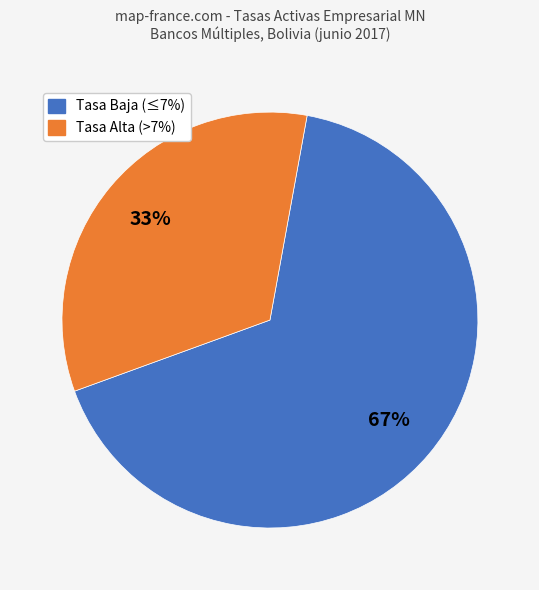

To the nearest percent, what is the average slice percentage?

50%